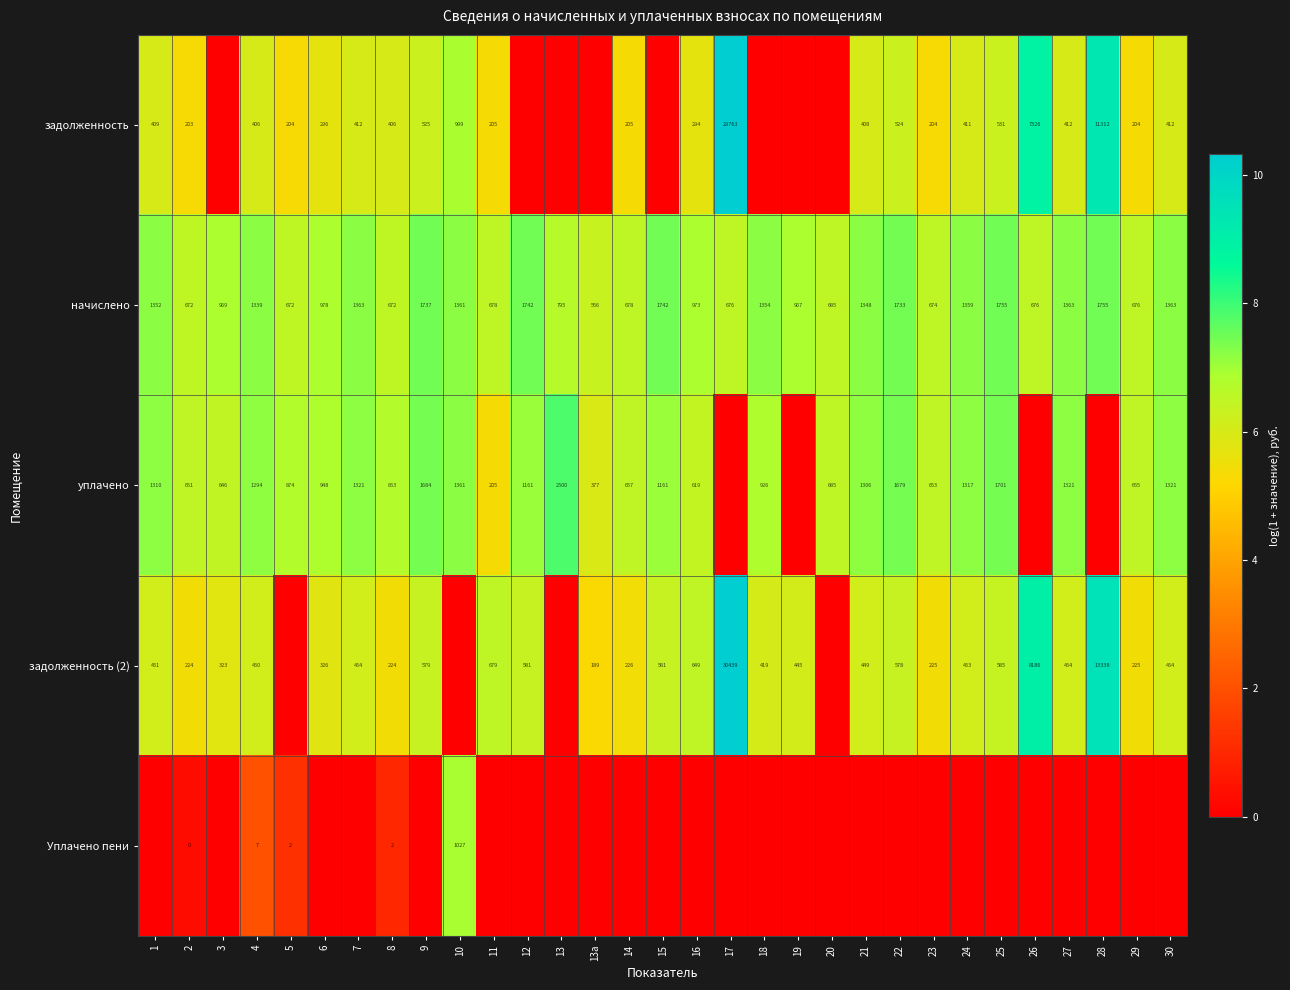

The value of начислено at 10 is 2015. True or false?

False